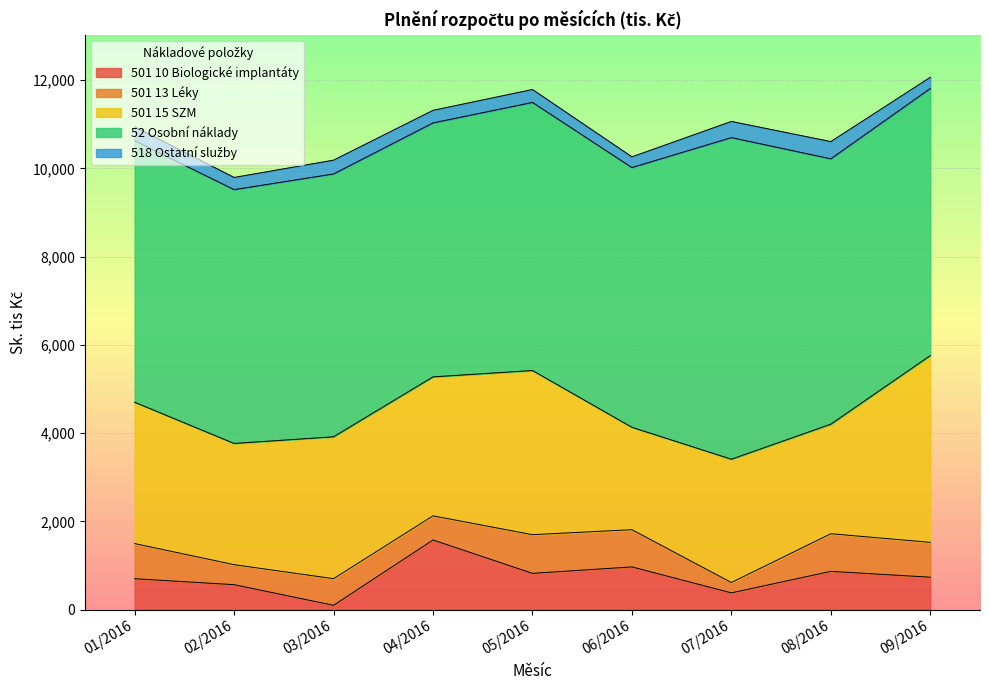

True or false: 501 15 SZM and 501 13 Léky cross at least once.

False